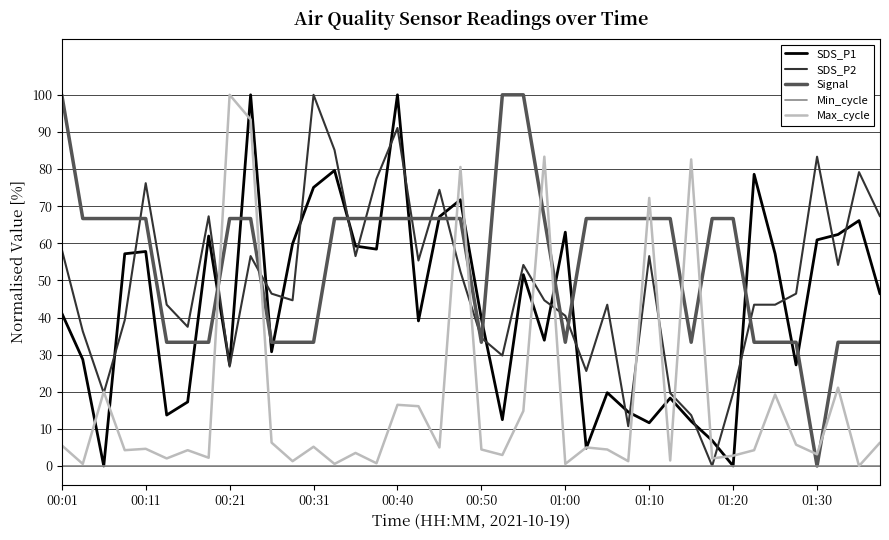

What are all the series names shown in the legend?

SDS_P1, SDS_P2, Signal, Min_cycle, Max_cycle